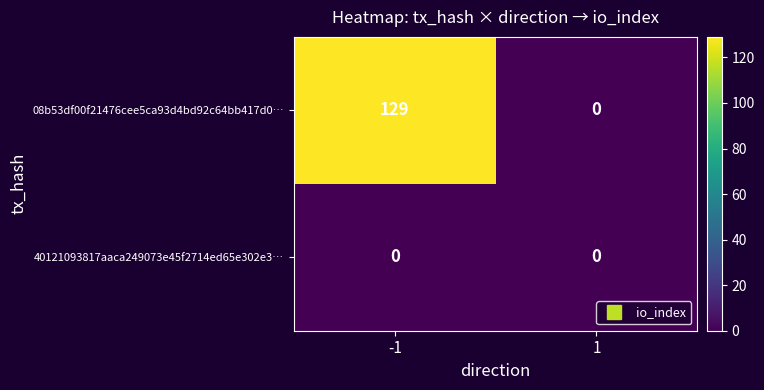

Reading right to left, transcribe all the data shown in this chart.

08b53df00f21476cee5ca93d4bd92c64bb417d0…: 1=0	-1=129
40121093817aaca249073e45f2714ed65e302e3…: 1=0	-1=0